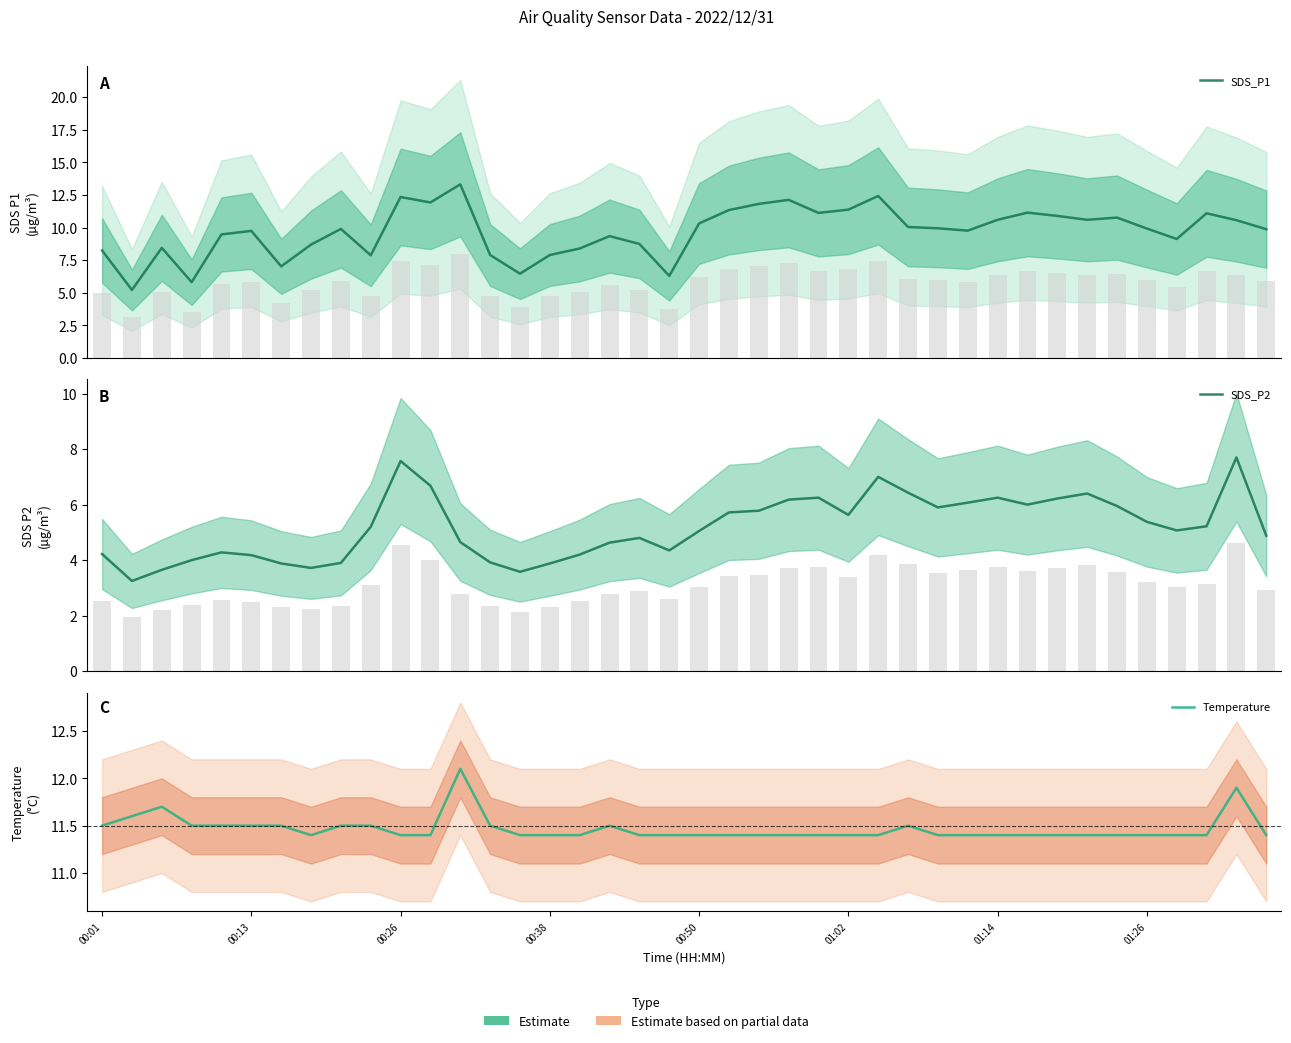

List the series in order of their overall mean, lowest first.

SDS_P2, SDS_P1, Temperature